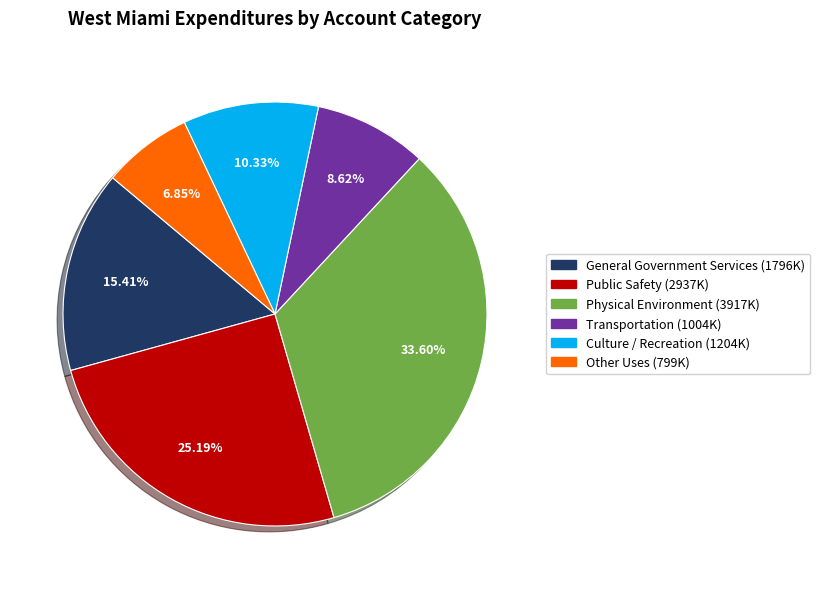

Is it true that Physical Environment is 34% of the pie?

True